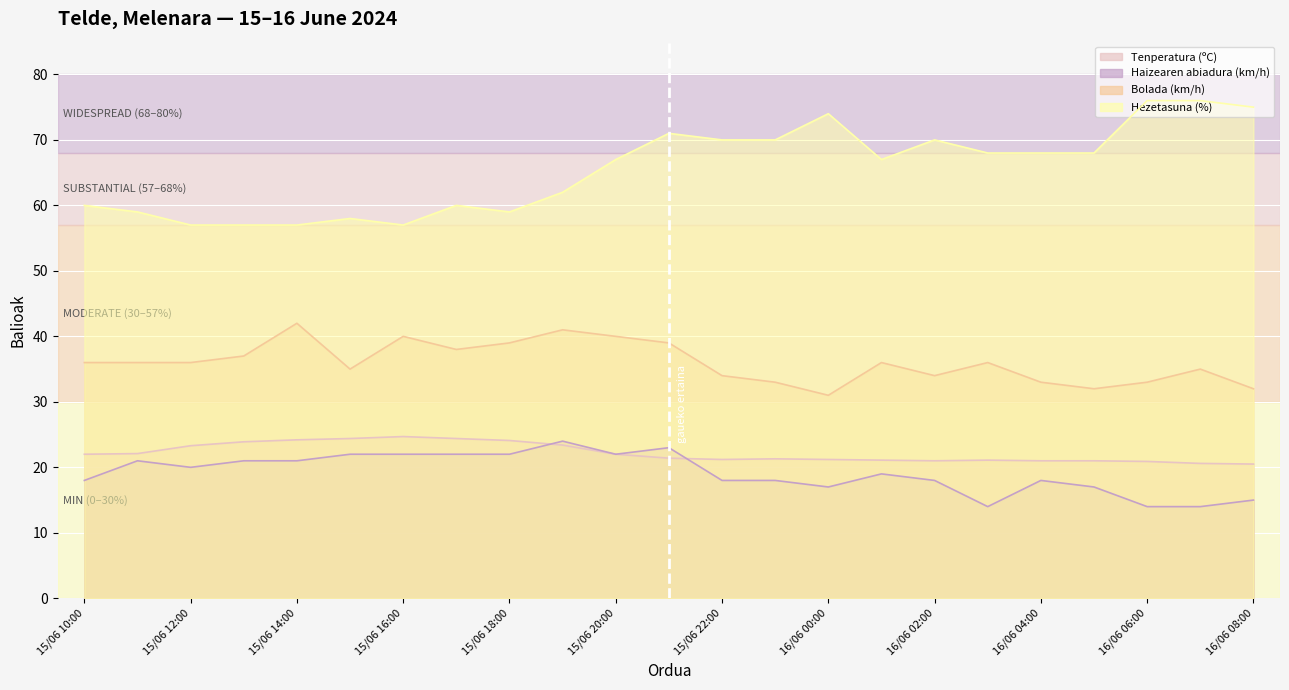

True or false: Bolada (km/h) and Tenperatura (ºC) intersect in this chart.

False